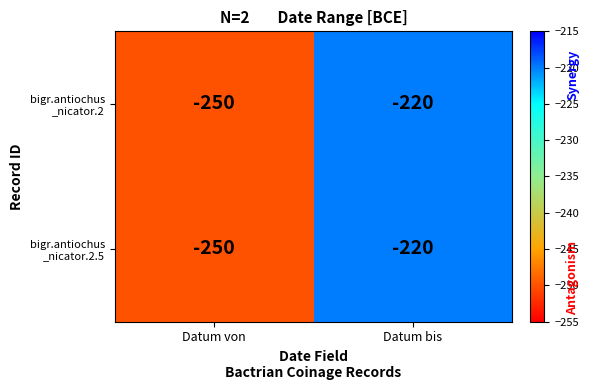

Which label corresponds to the smallest value in the chart?

Datum von